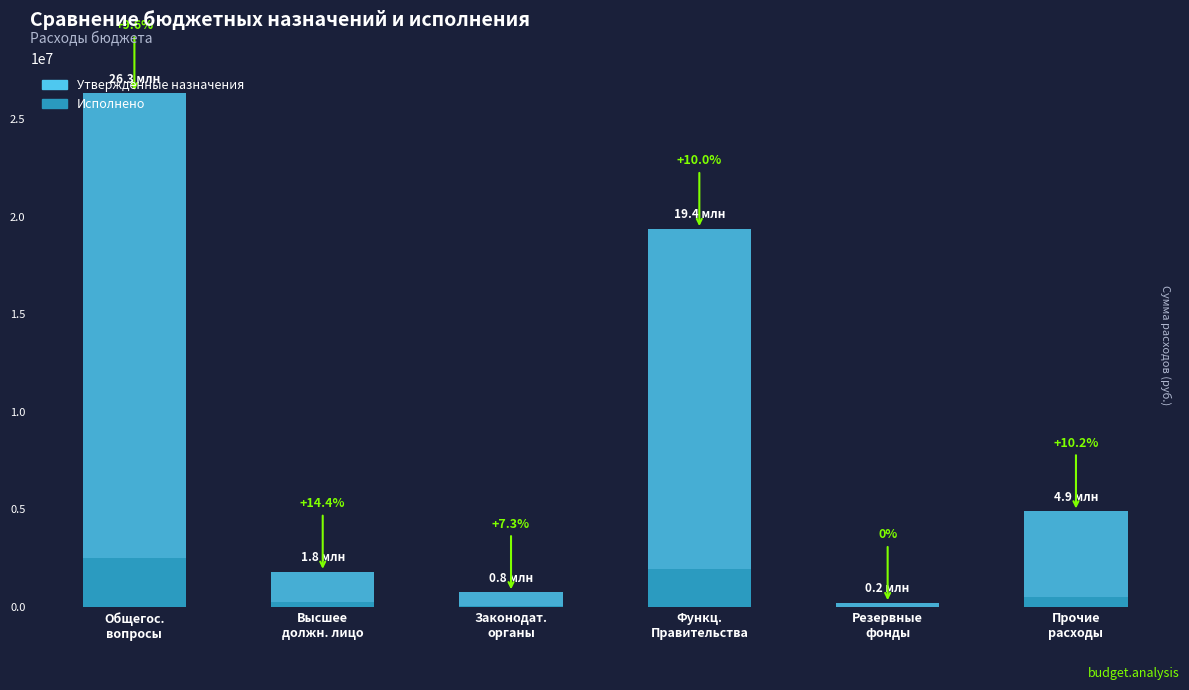

At which label is Исполнено closest to 1257441?

Функц.
Правительства